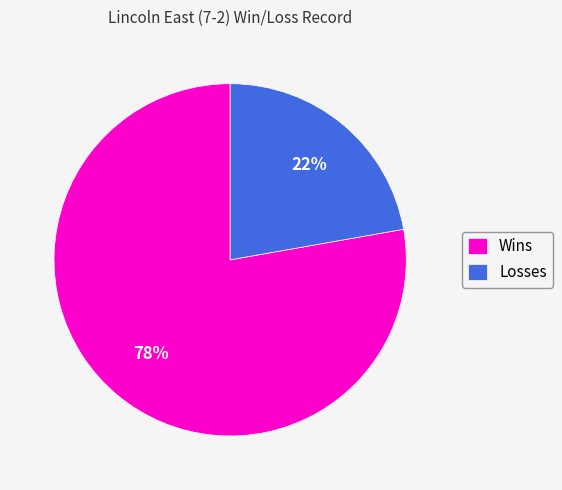

What is the smallest slice in the pie chart?

Losses